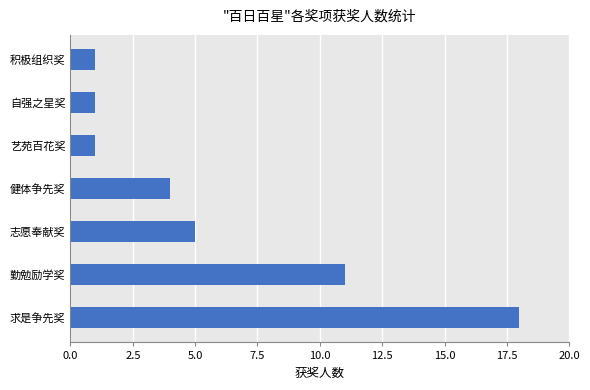

The value at 志愿奉献奖 is 7. True or false?

False